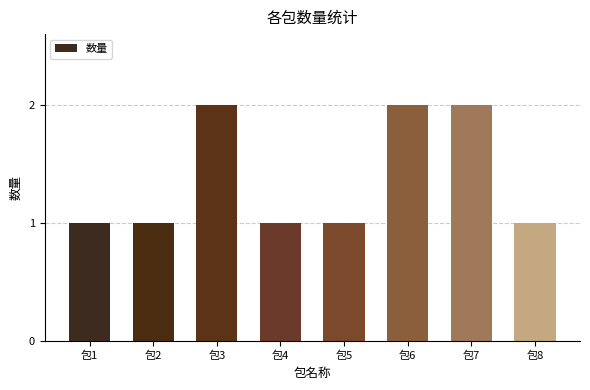

True or false: the data shows 1 at 包2.

True